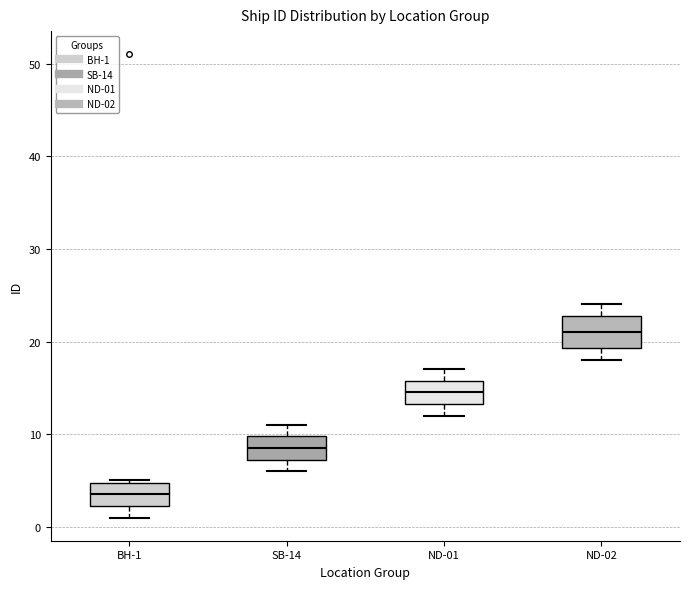

Which box is the tallest, from its lower edge to its upper edge?

ND-02